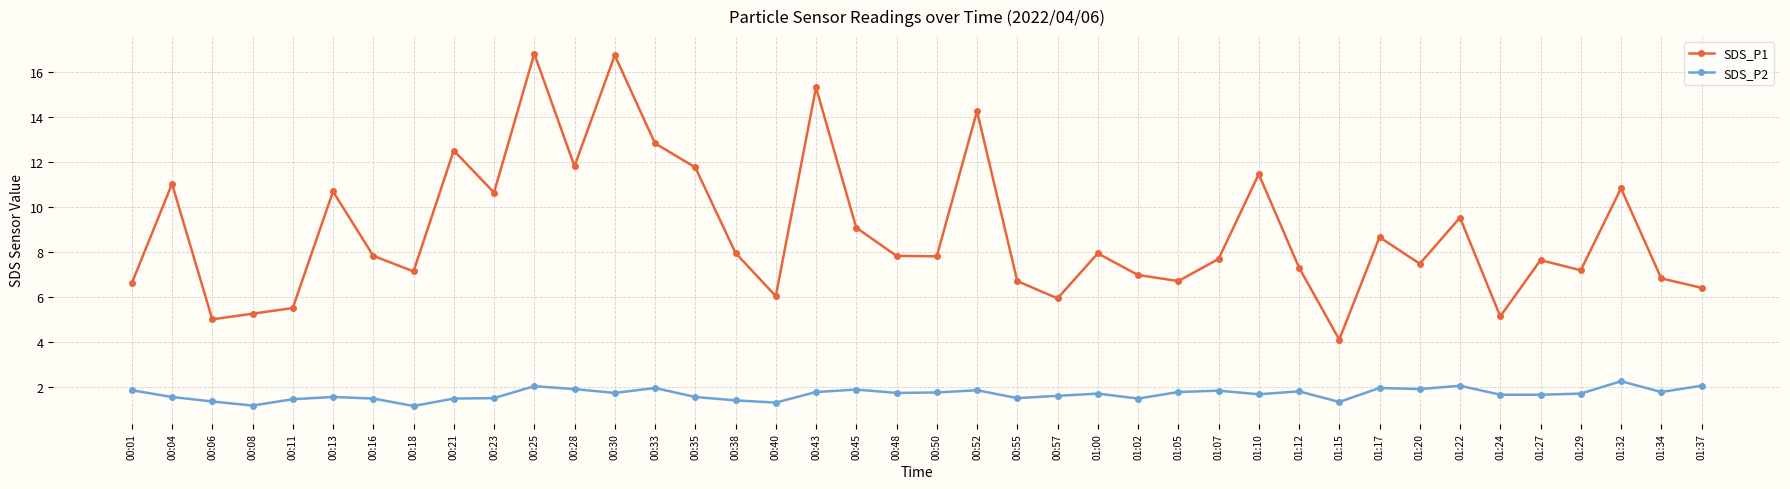

What is the greatest value displayed?

16.8